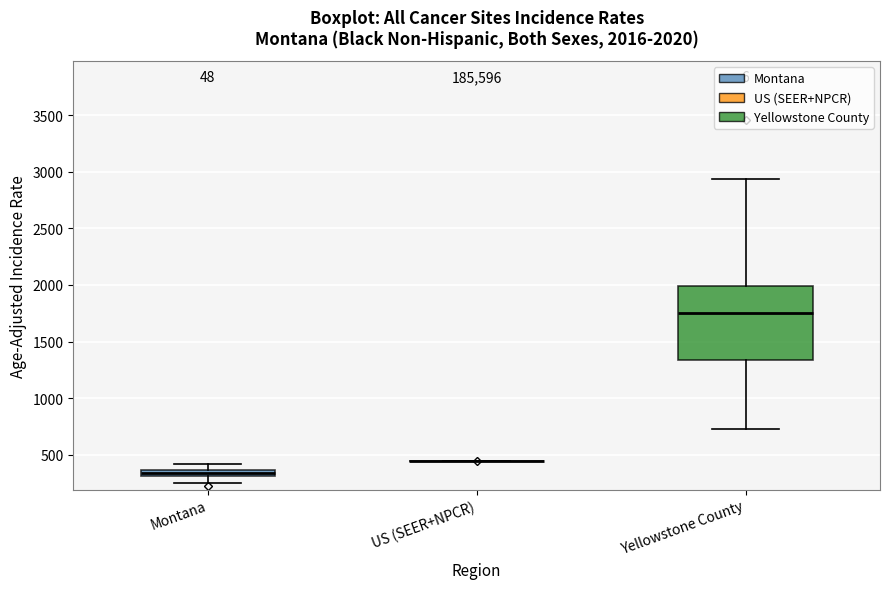

Which box is the tallest, from its lower edge to its upper edge?

Yellowstone County